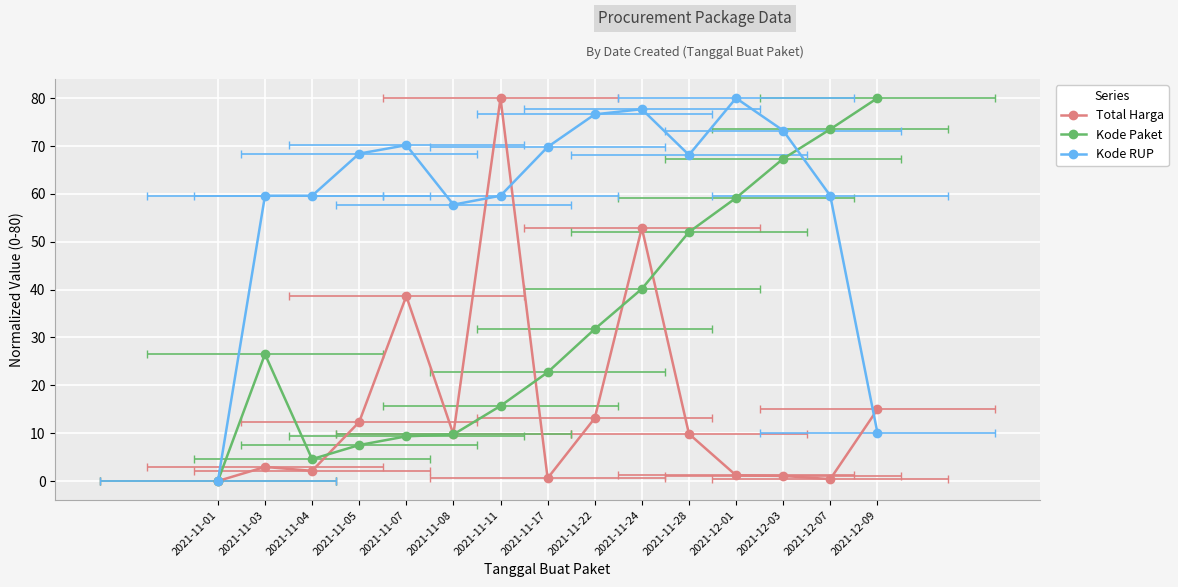

Which has a higher value, 2021-12-03 or 2021-11-24?

2021-11-24